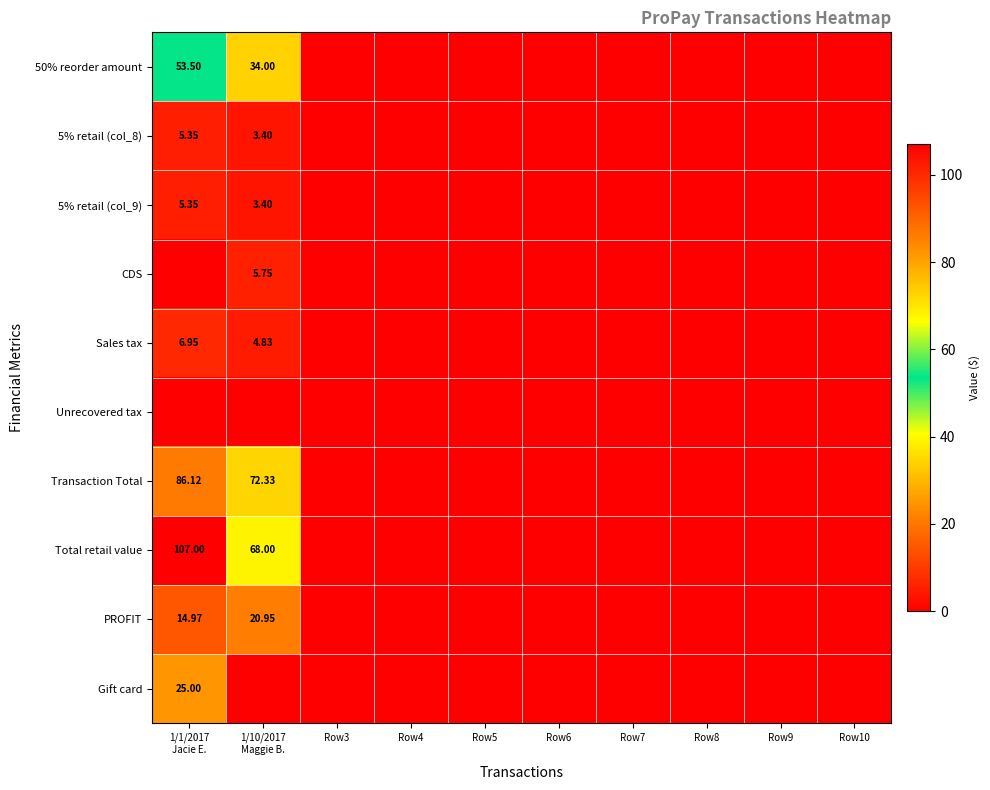

What is the difference between the second highest and second lowest values in the Total retail value series?

68.0